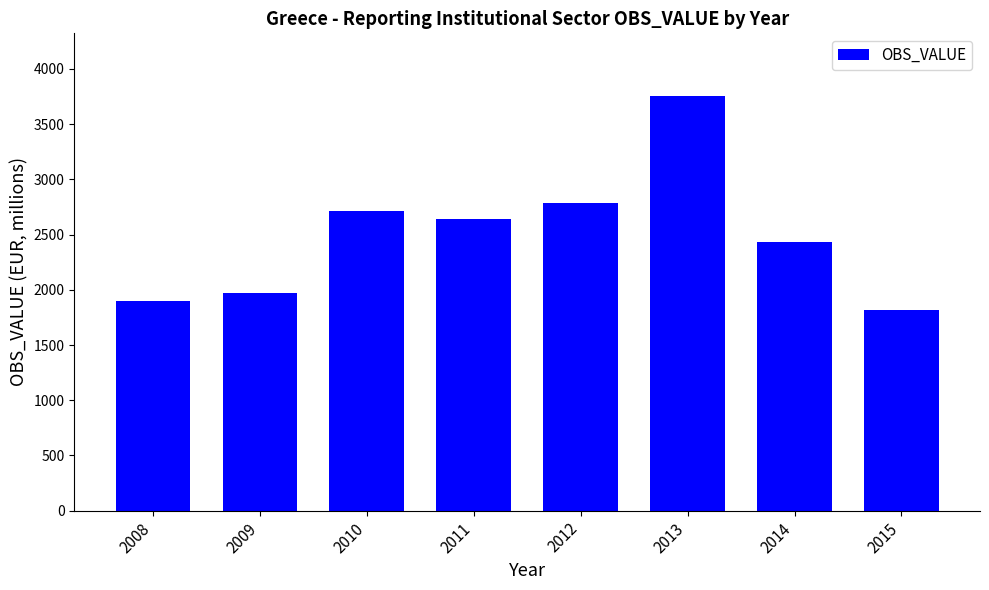

What is the maximum value shown in the chart?

3759